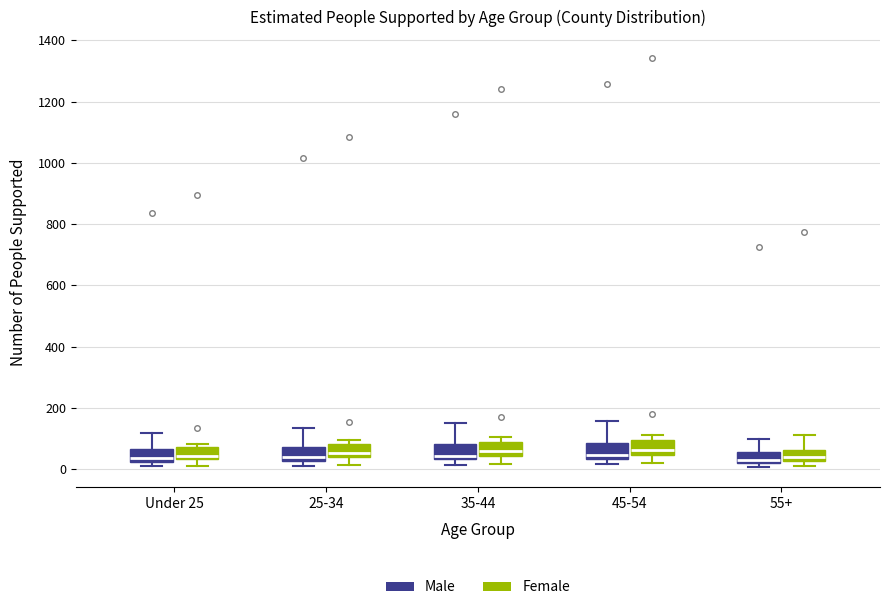

Reading left to right, read every box against the y-axis: the position of its median line, the range the box covers, and the ends of its whiskers. The values are not printed on the chart, so give them approximately, as read against the axis.

Under 25 (Male): median 40, box 20 to 60, whiskers 20 (just below the box's lower edge) to 120
Under 25 (Female): median 40 (just above the box's lower edge), box 40 to 80, whiskers 20 to 80 (just above the box's upper edge)
25-34 (Male): median 40, box 20 to 80, whiskers 20 (just below the box's lower edge) to 140
25-34 (Female): median 60, box 40 to 80, whiskers 20 to 100
35-44 (Male): median 40 (just above the box's lower edge), box 40 to 80, whiskers 20 to 140
35-44 (Female): median 60, box 40 to 80, whiskers 20 to 100
45-54 (Male): median 40 (just above the box's lower edge), box 40 to 80, whiskers 20 to 160
45-54 (Female): median 60, box 40 to 100, whiskers 20 to 120
55+ (Male): median 40, box 20 to 60, whiskers 0 to 100
55+ (Female): median 40, box 20 to 60, whiskers 20 (just below the box's lower edge) to 120